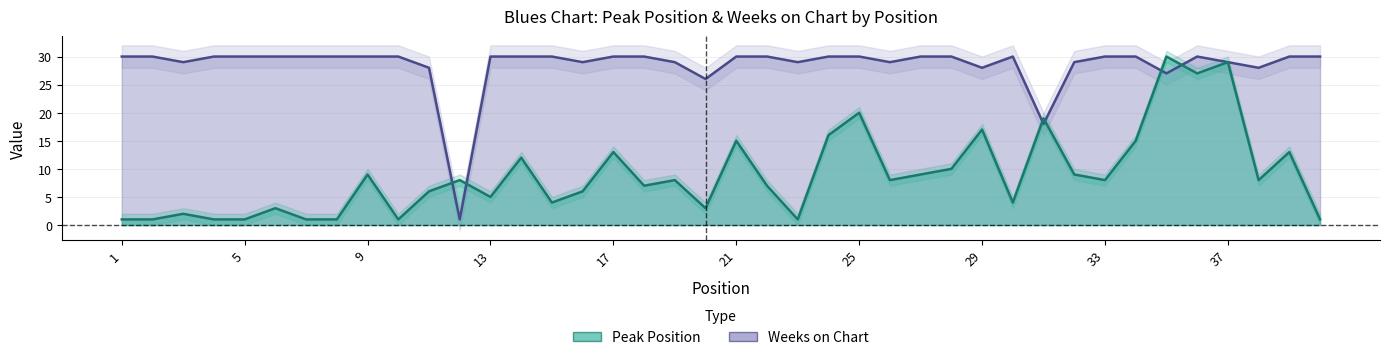

What is the difference between the Weeks on Chart values at 4 and 37?

1